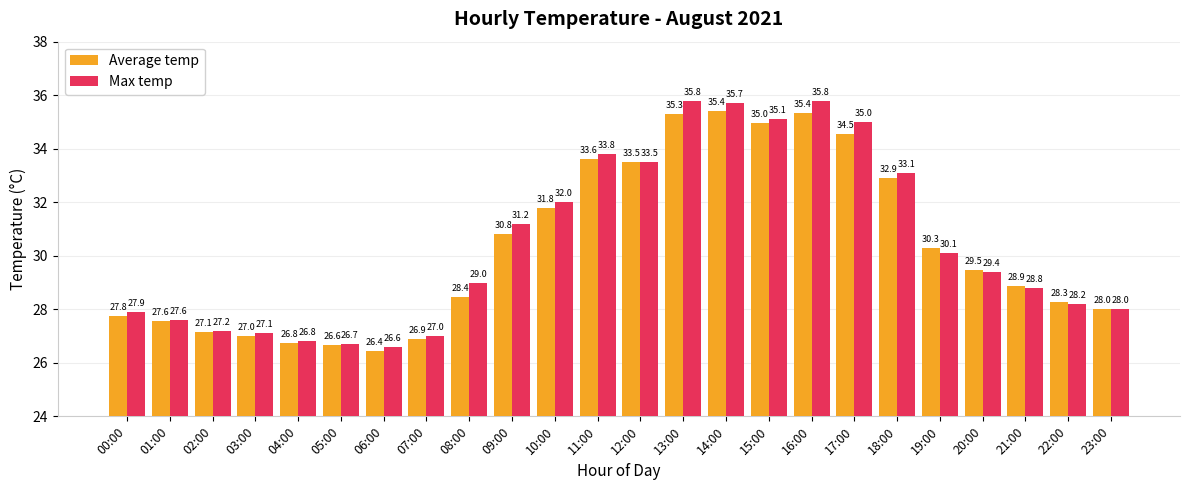

What is the sum of the Max temp values at 21:00 and 01:00?

56.4